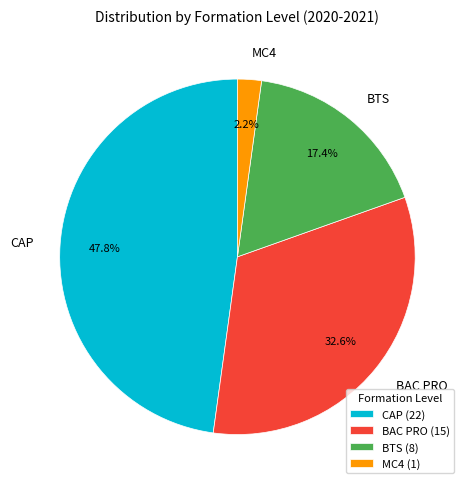

True or false: CAP accounts for 48% of the total.

True